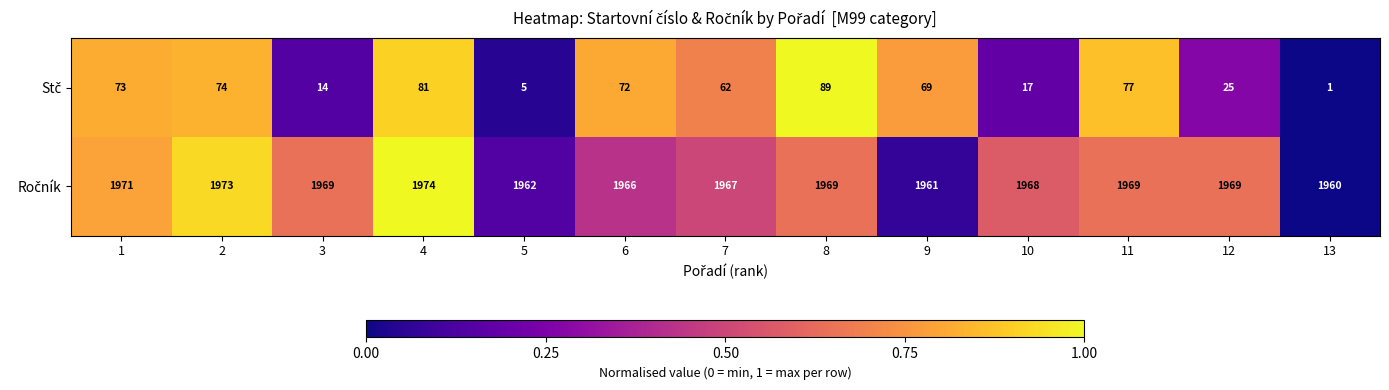

At which category is the sum across all series the highest?

8